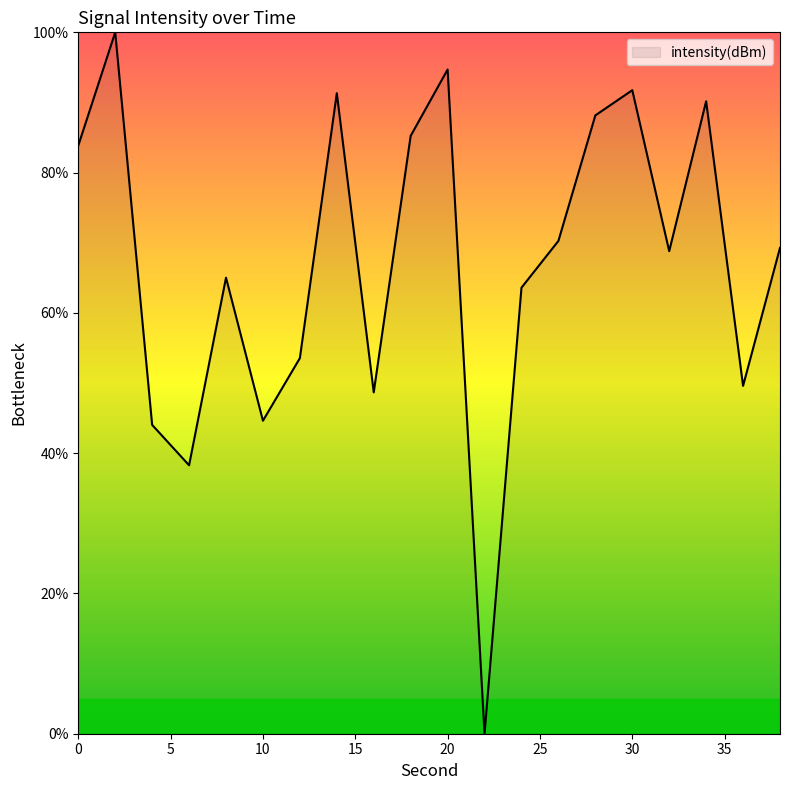

What is the difference between the maximum and minimum values?

100.0